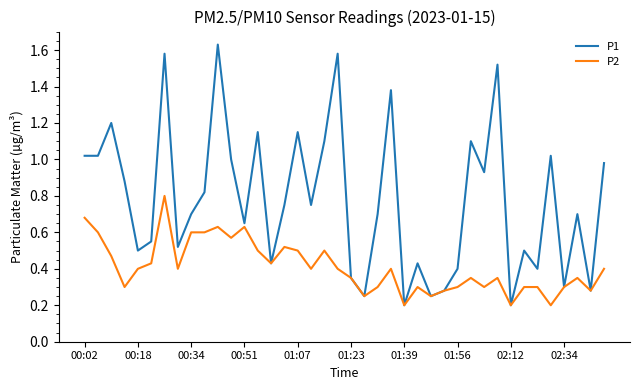

How many interior local peaks does the P1 series have?

13